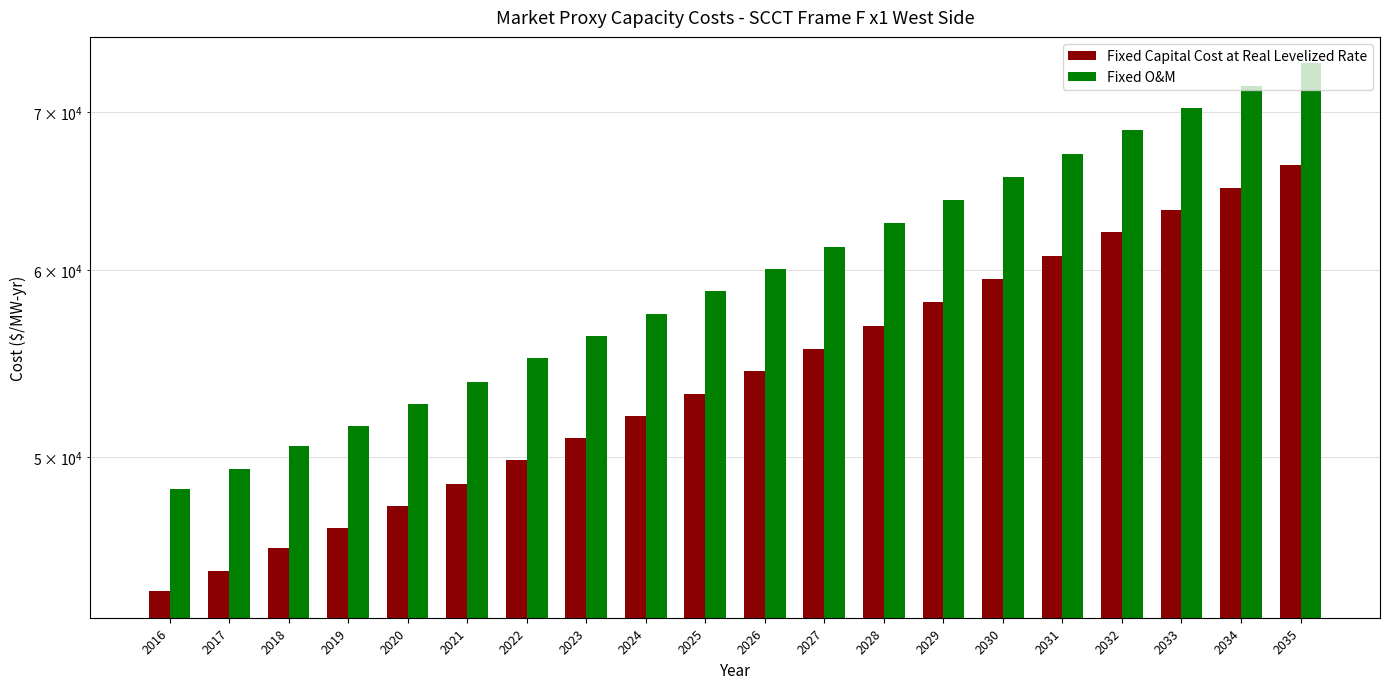

What is the approximate value of Fixed O&M at 2017?

49430.6